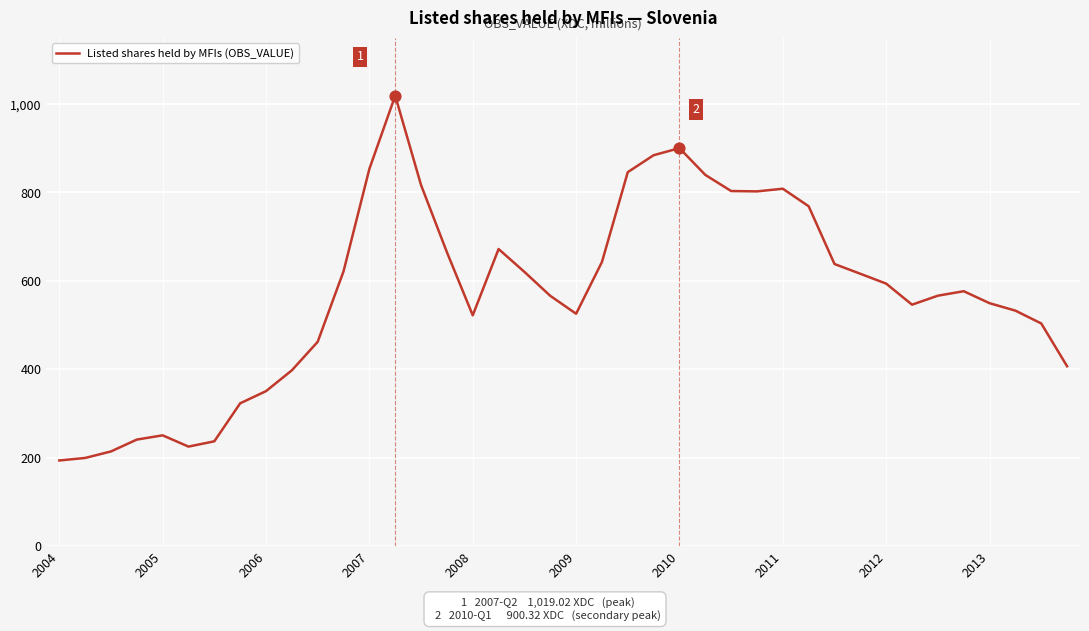

What is the greatest value displayed?

1019.0